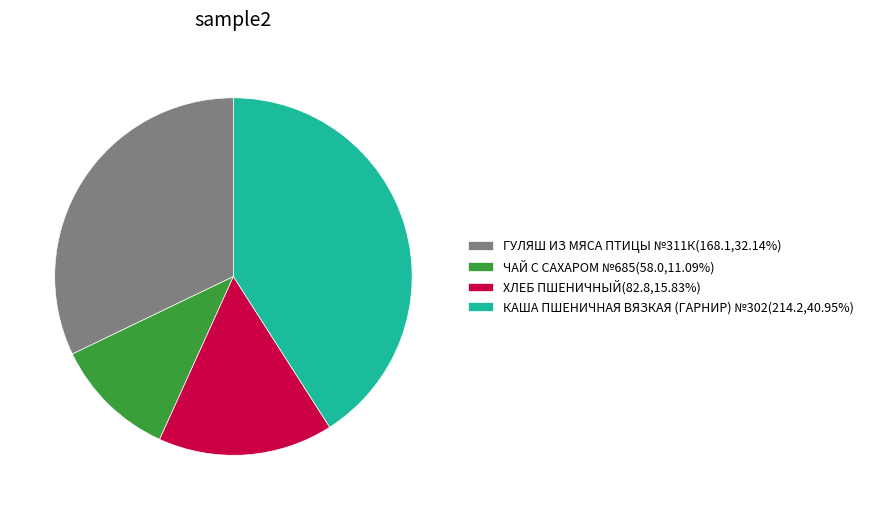

True or false: КАША ПШЕНИЧНАЯ ВЯЗКАЯ (ГАРНИР) №302 accounts for 28% of the total.

False